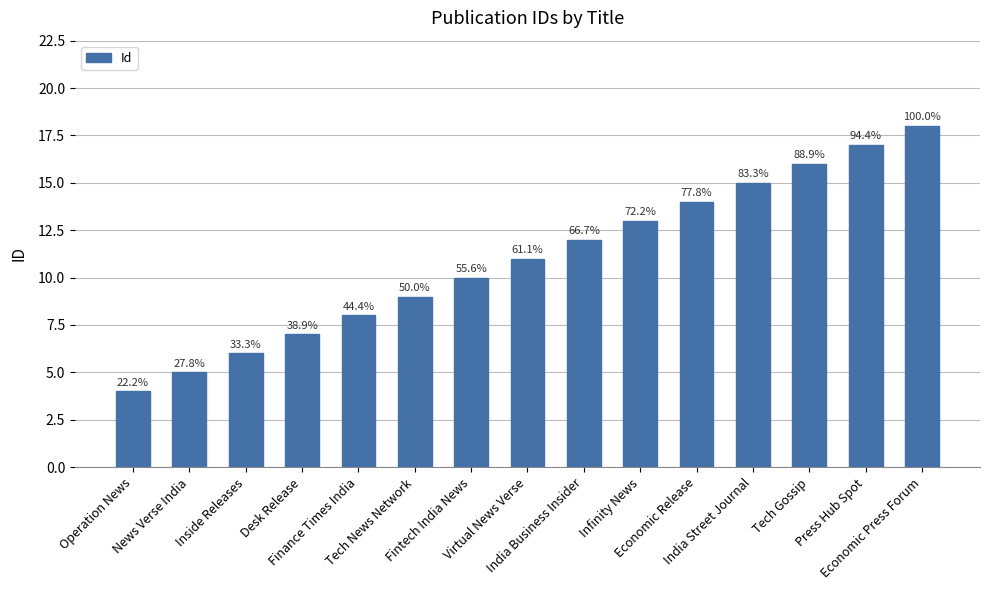

What is the value of the 7th bar from the left?

10